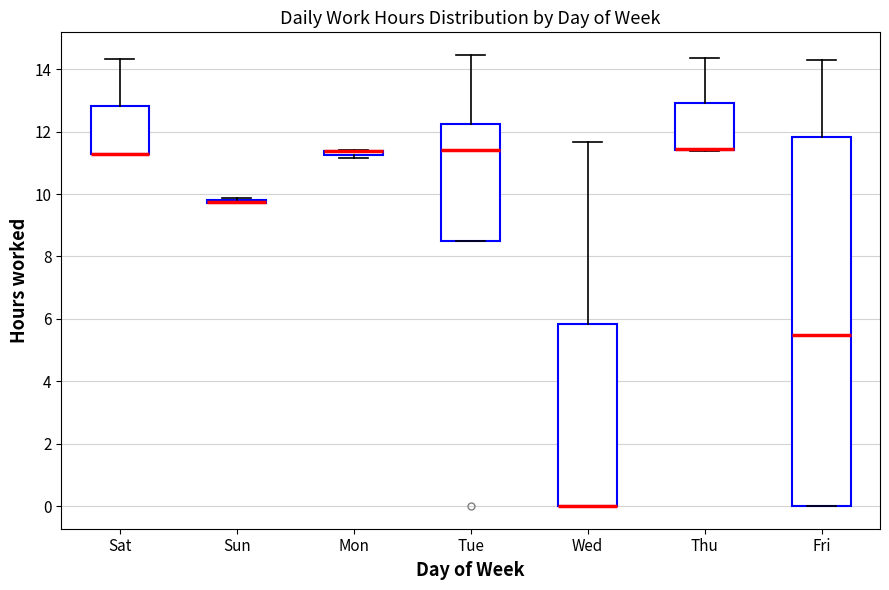

Which box is the tallest, from its lower edge to its upper edge?

Fri